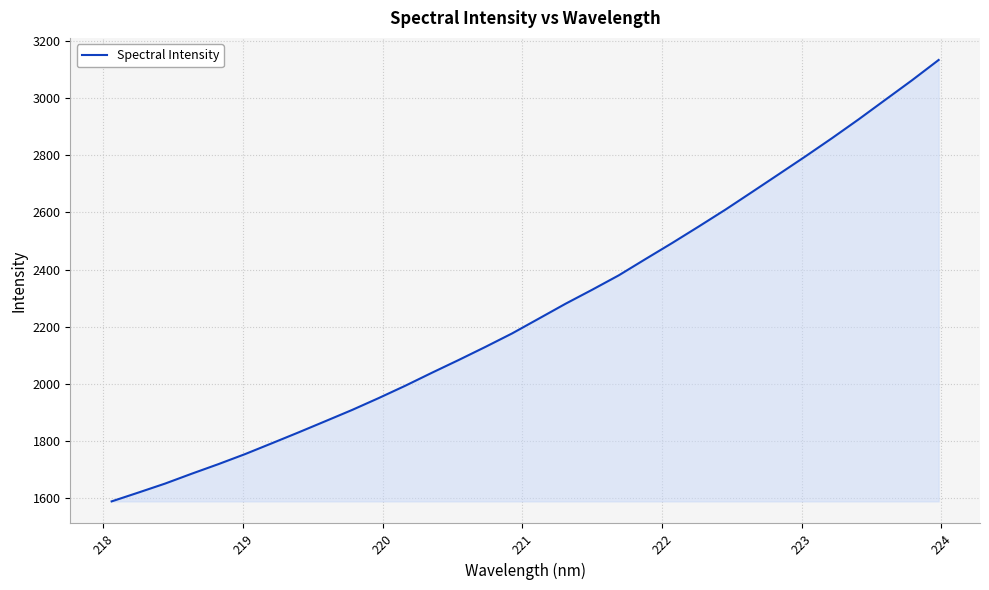

What is the sum of all values?

72265.4